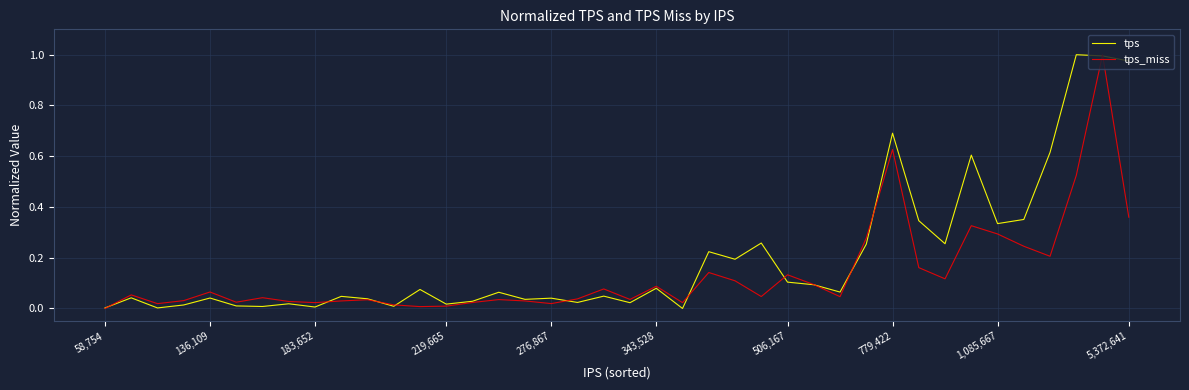

Rank the series by their average value, from lowest to highest.

tps_miss, tps